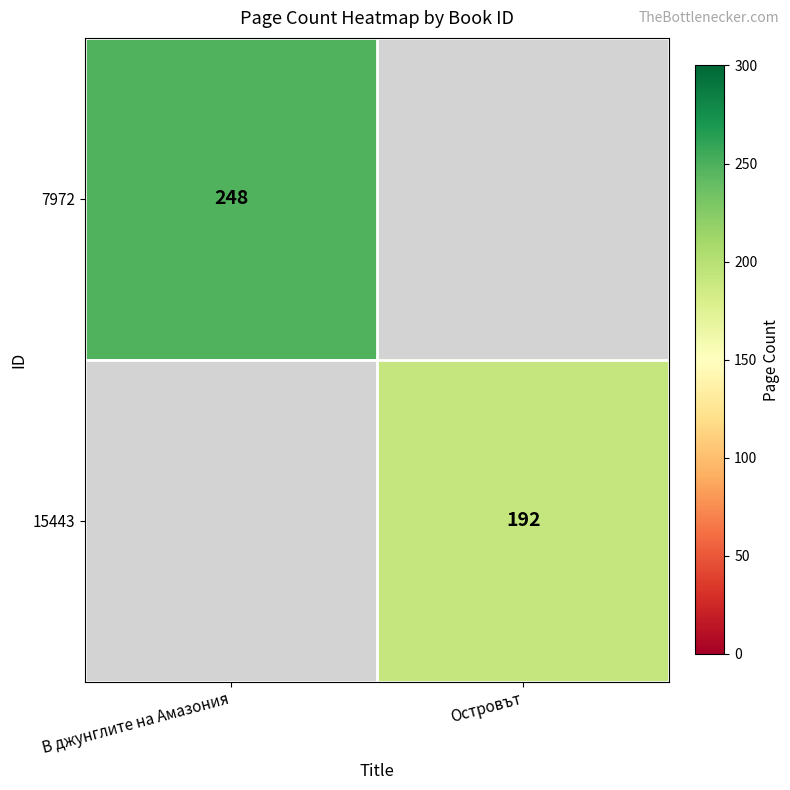

Is the value of 7972 at В джунглите на Амазония greater than the value of 15443 at Островът?

Yes